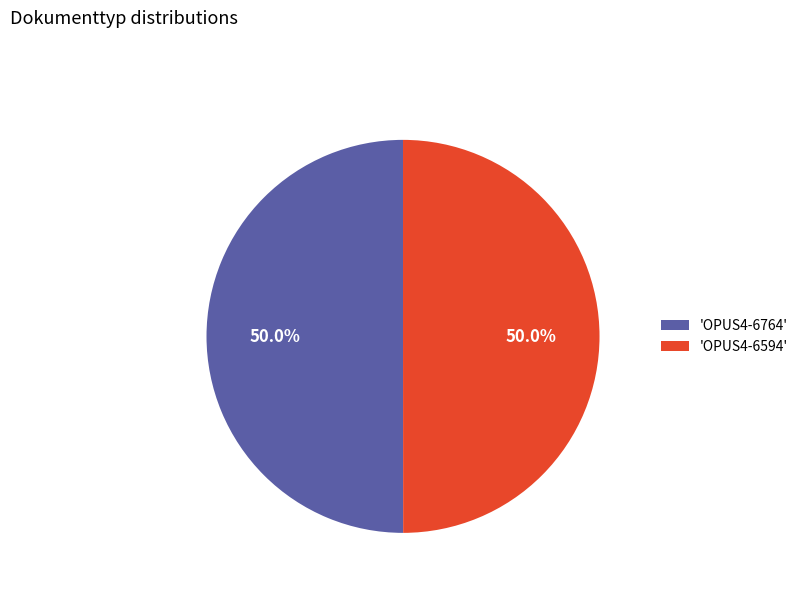

To the nearest percent, what is the average slice percentage?

50%